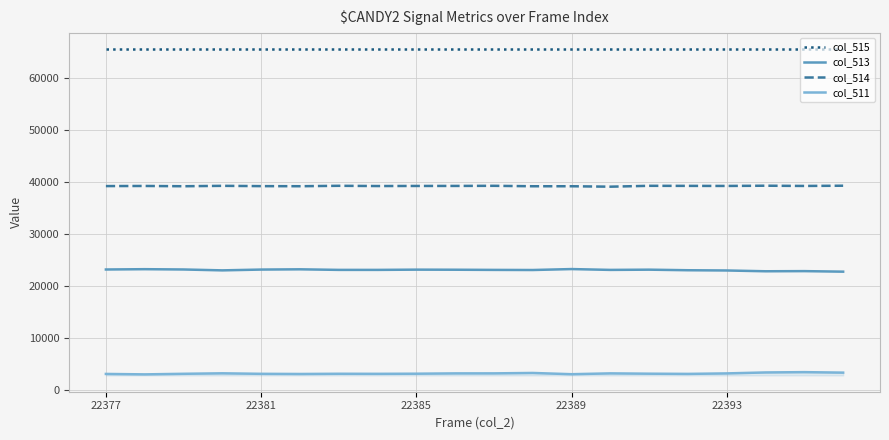

True or false: col_513 and col_511 cross at least once.

False